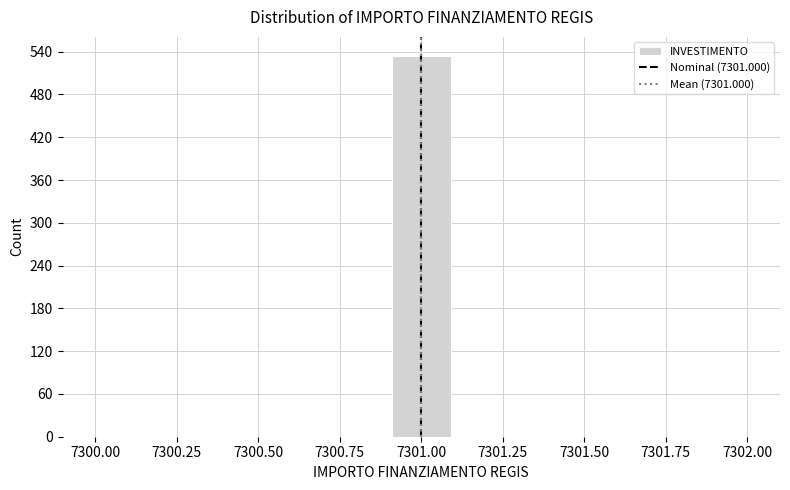

Around what value on the x-axis is the tallest bar? Give the approximate position of its centre, as read against the axis.

7301.00